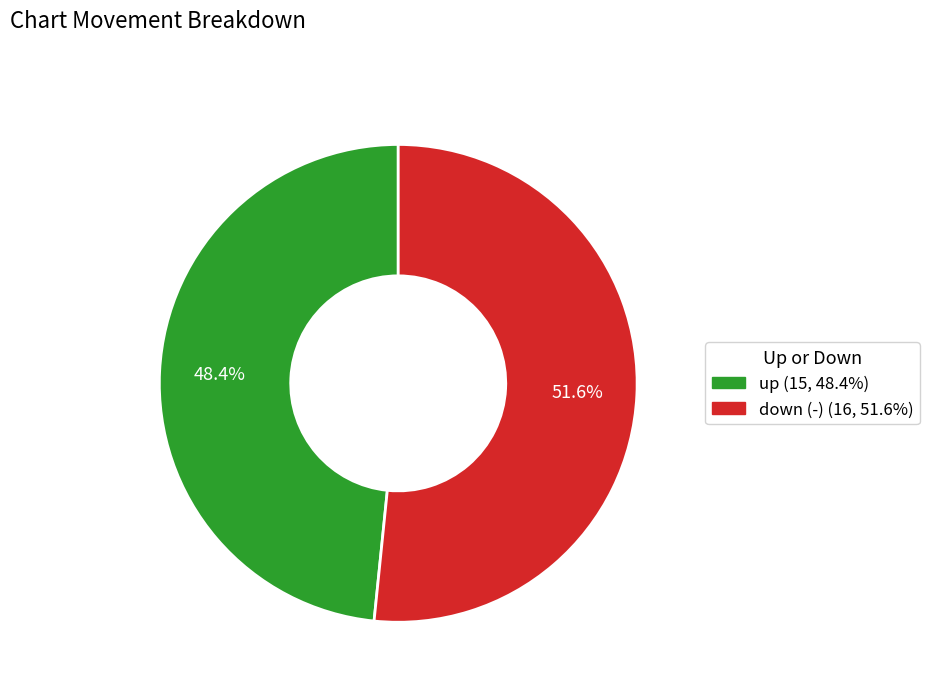

Count the number of slices in the pie.

2